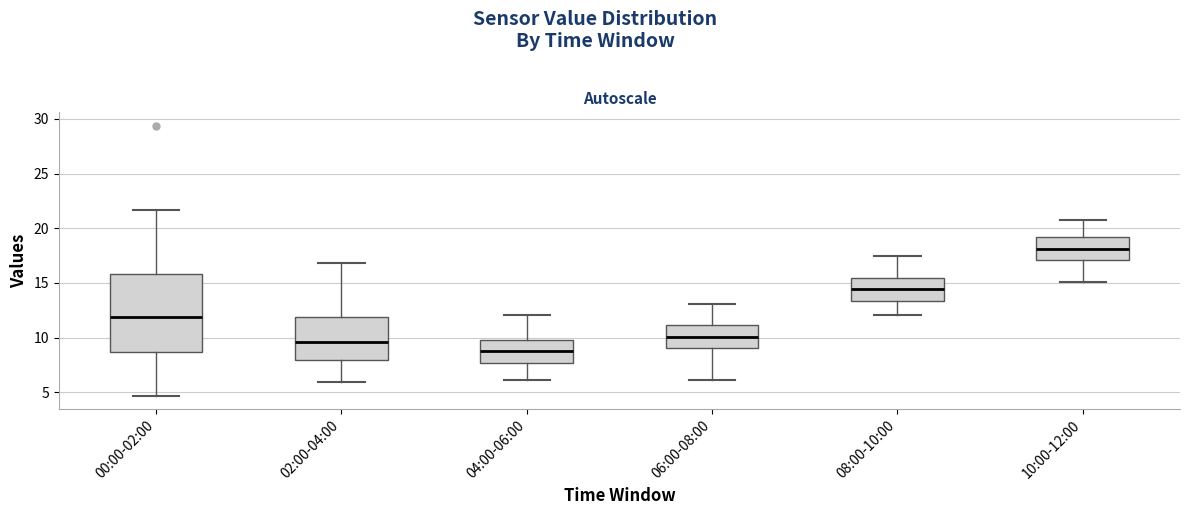

Where does the lower whisker of the box for 00:00-02:00 end on the y-axis? The values are not printed on the chart, so give them approximately, as read against the axis.

4.5